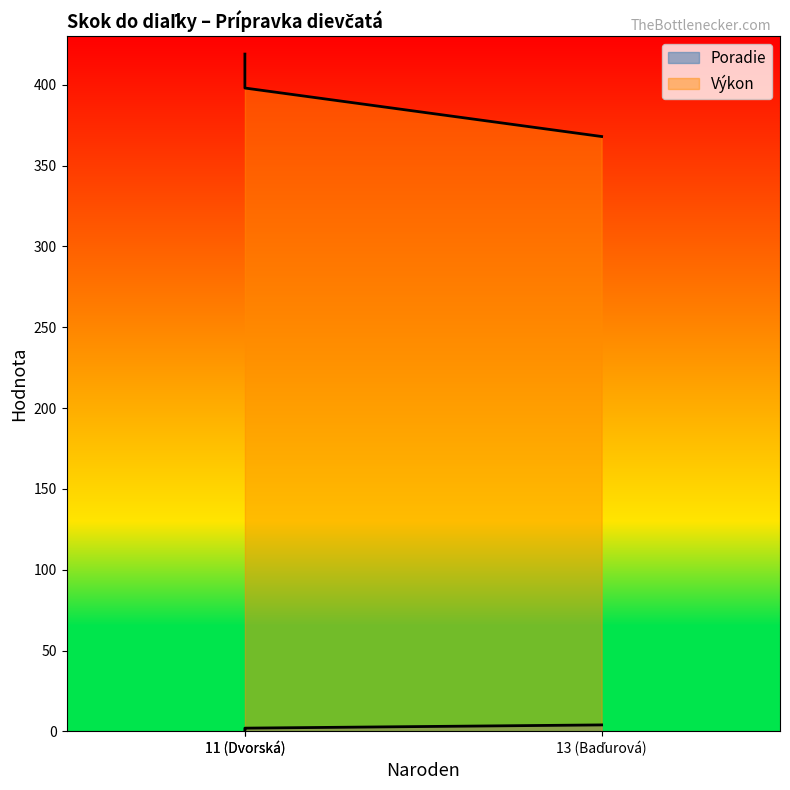

What is the minimum value for Poradie?

1